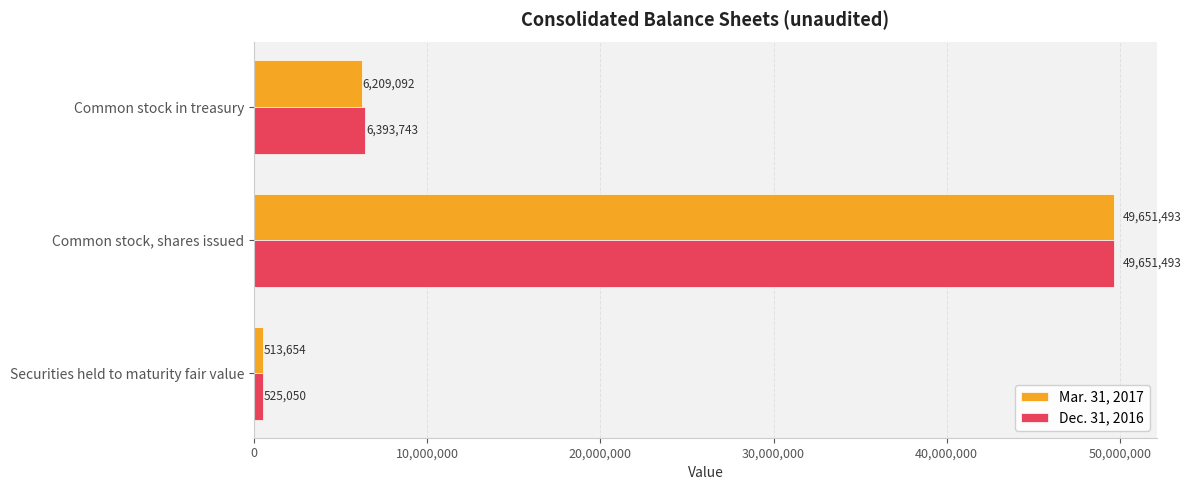

At which category is the sum across all series the highest?

Common stock, shares issued